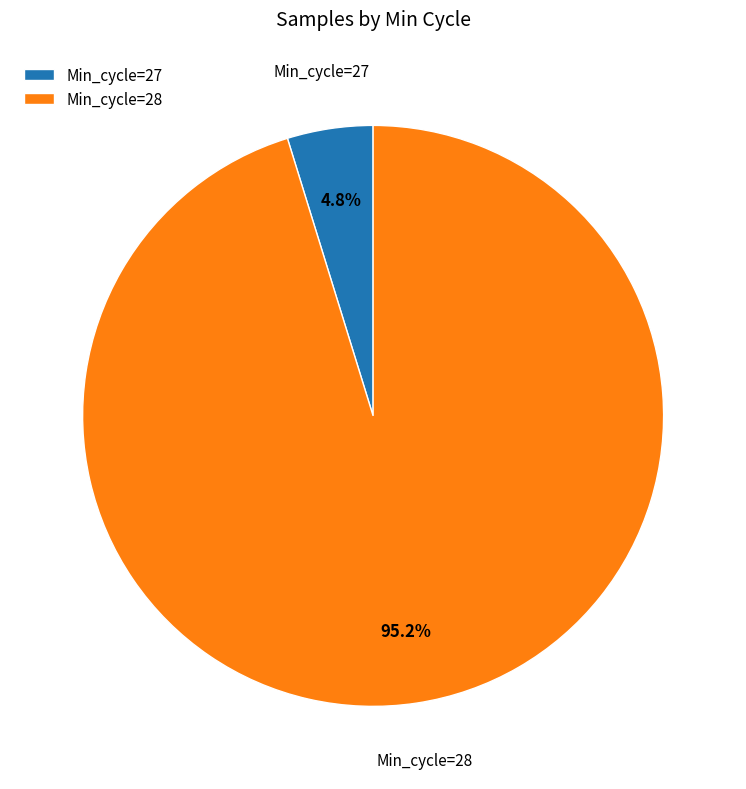

Rank the categories by value from highest to lowest.

Min_cycle=28, Min_cycle=27